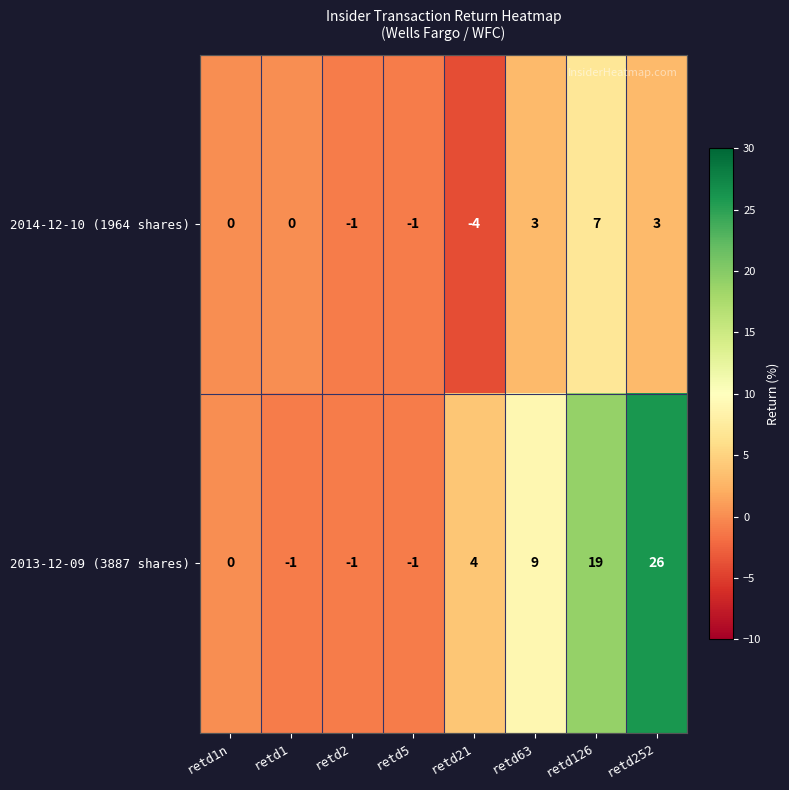

Which series has the largest range (max minus min)?

2013-12-09 (3887 shares)